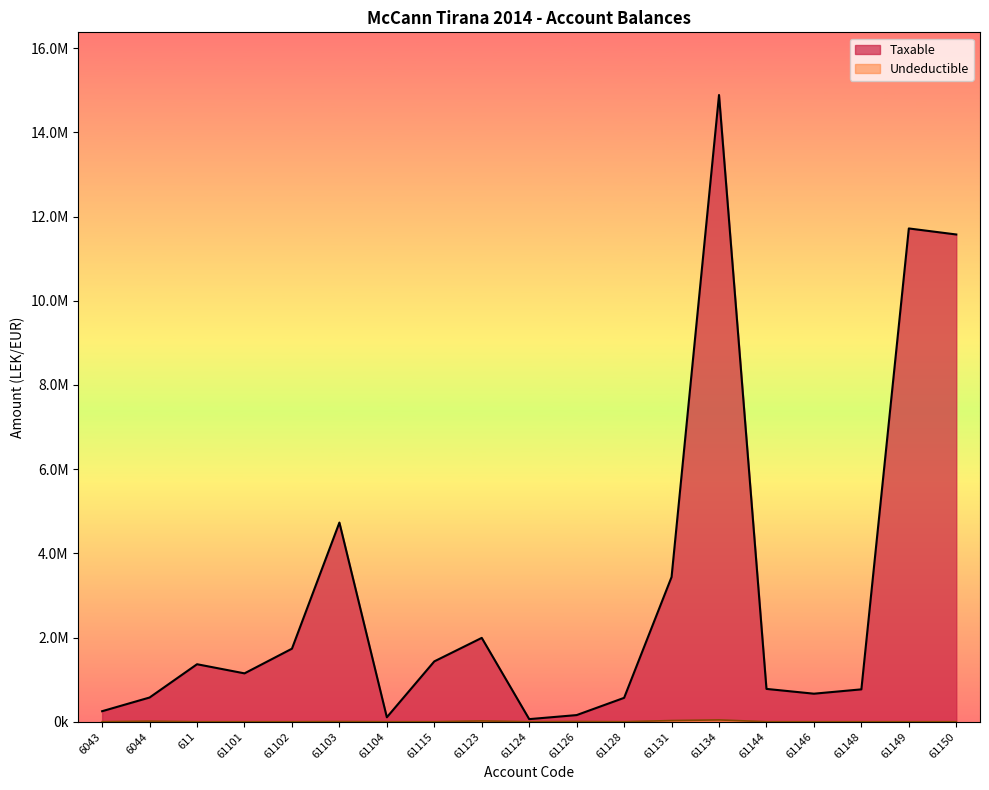

Does the chart have visible grid lines?

No